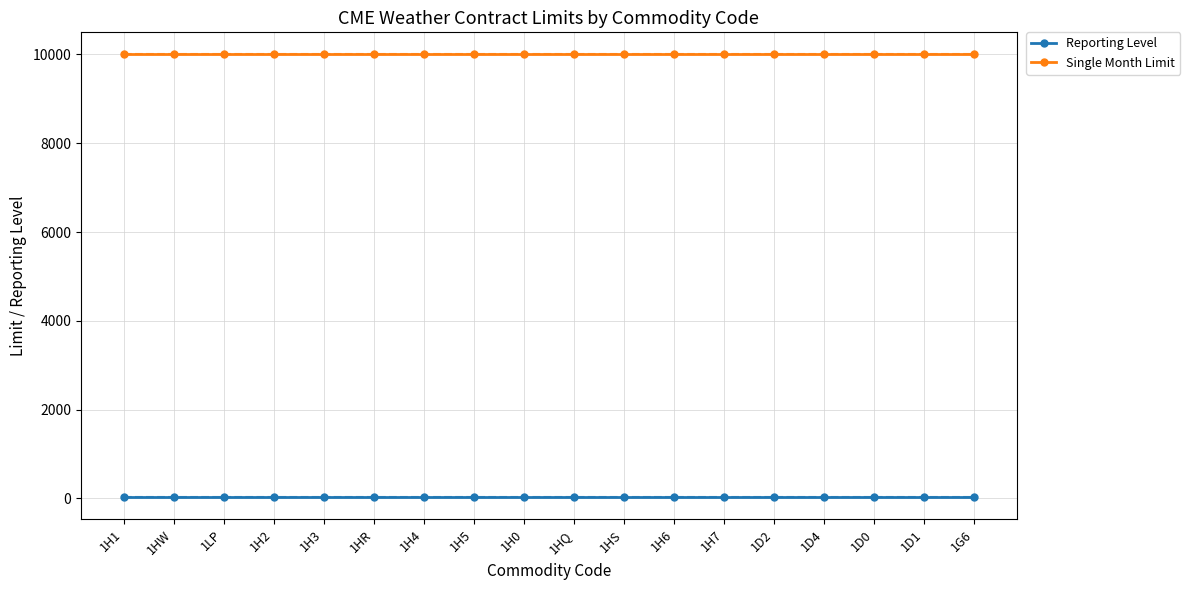

What is the difference between the highest and lowest values at 1H0?

9975.0